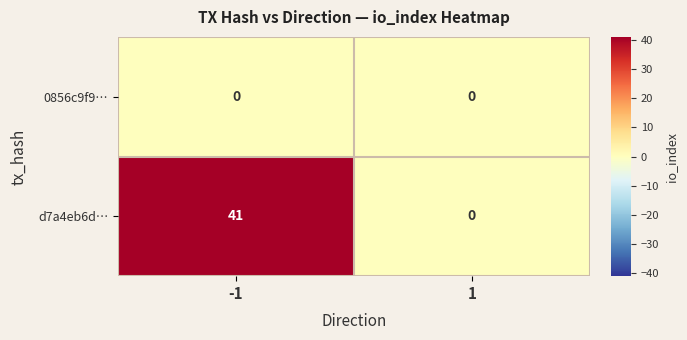

Which series has the largest total across all categories?

d7a4eb6d…